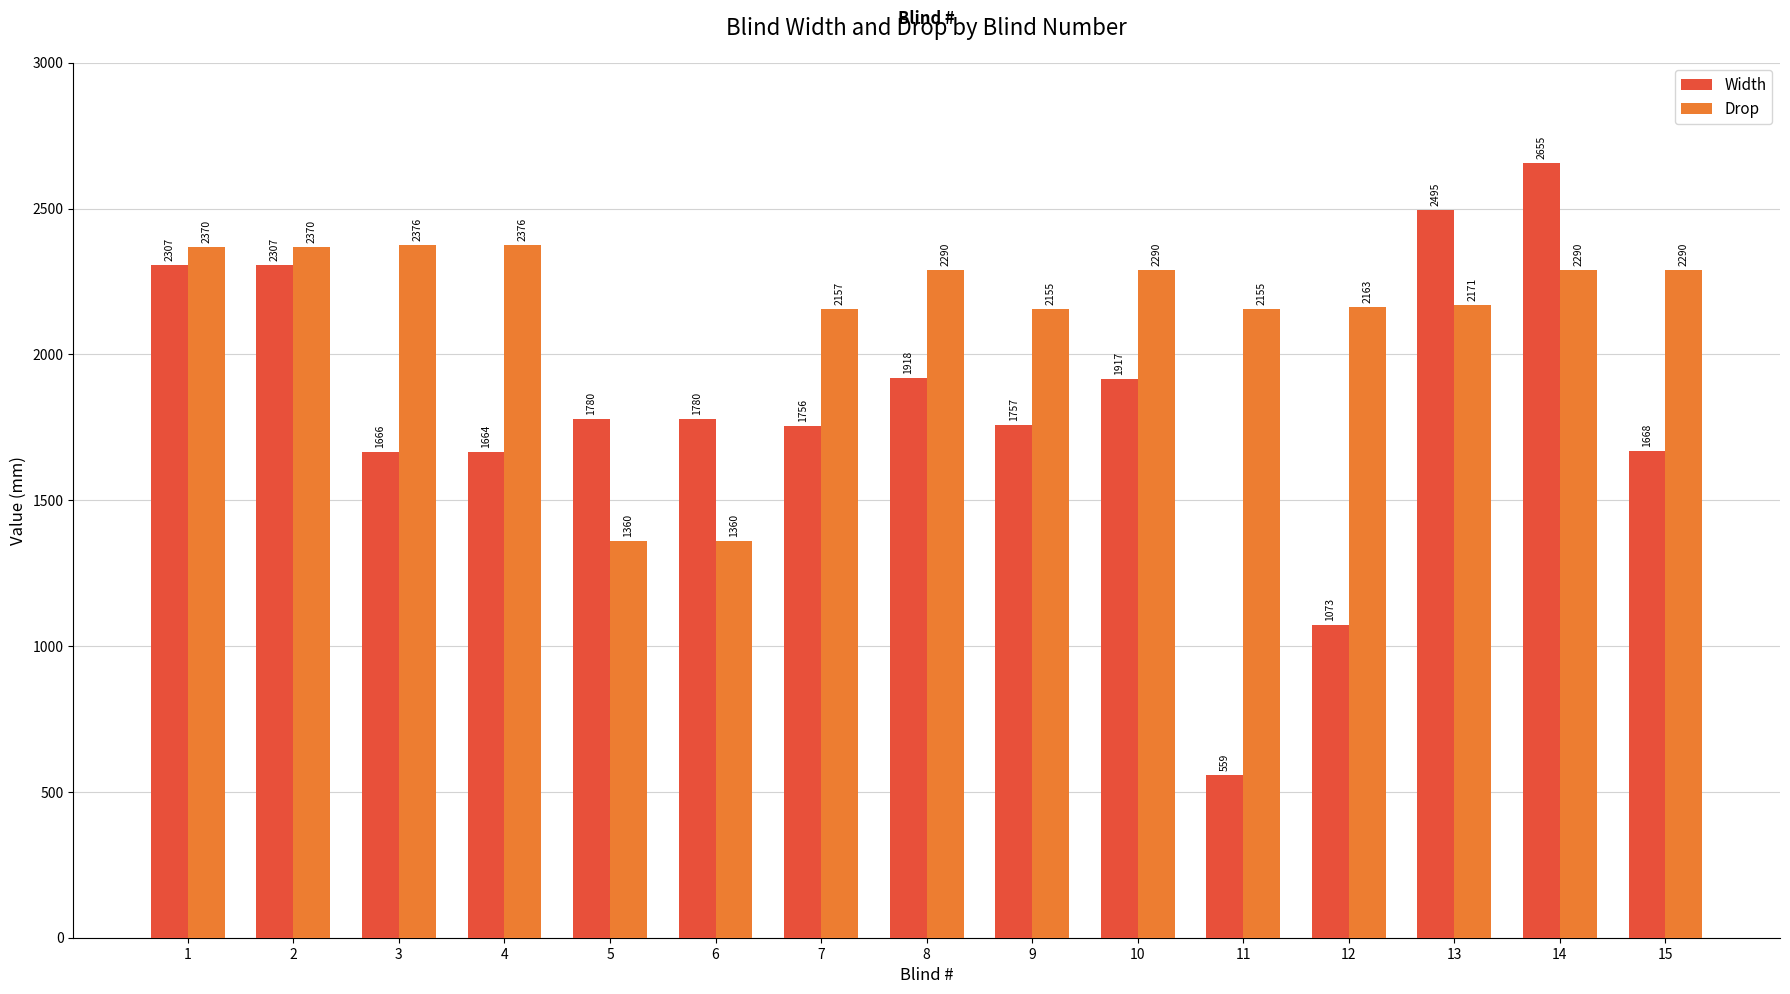

Rank the series by their maximum value, from lowest to highest.

Drop, Width